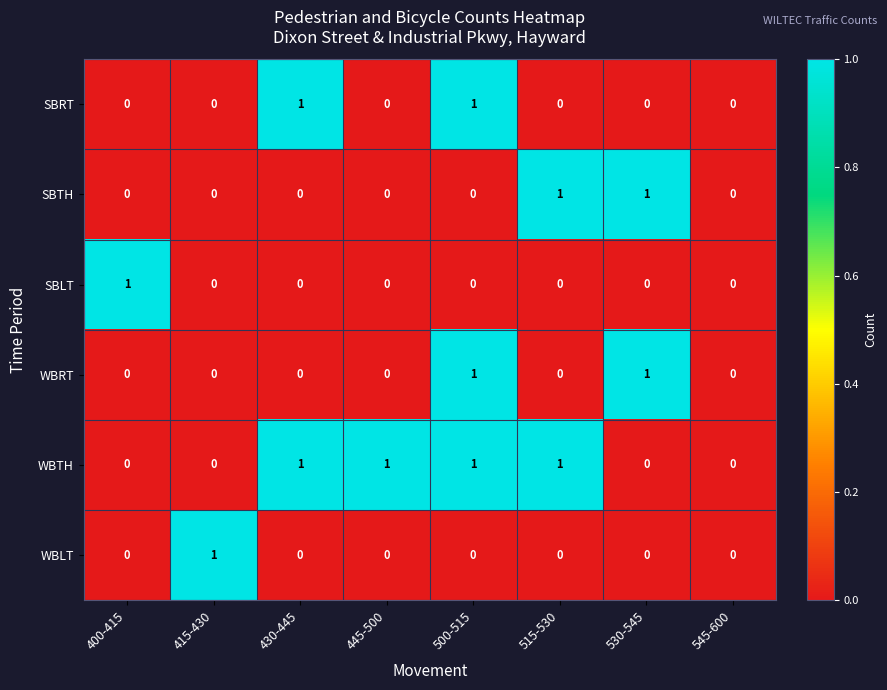

Which series has the largest total across all categories?

WBTH